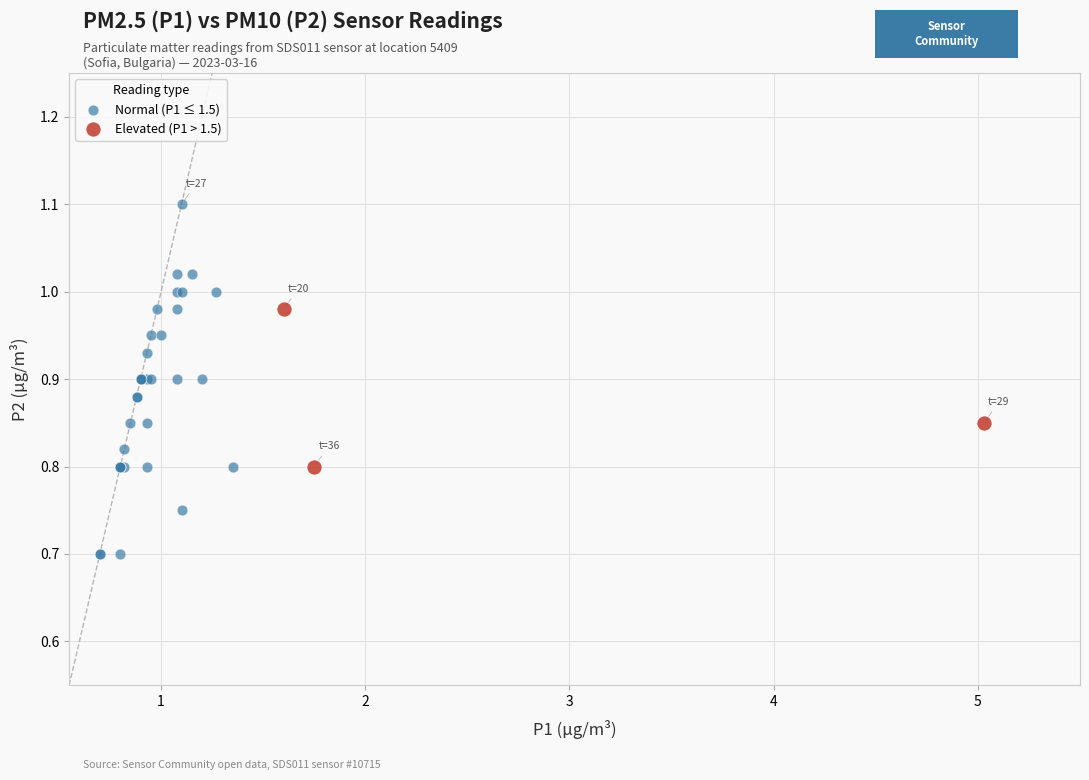

Which series has the largest Y range (max minus min)?

Normal (P1 ≤ 1.5)